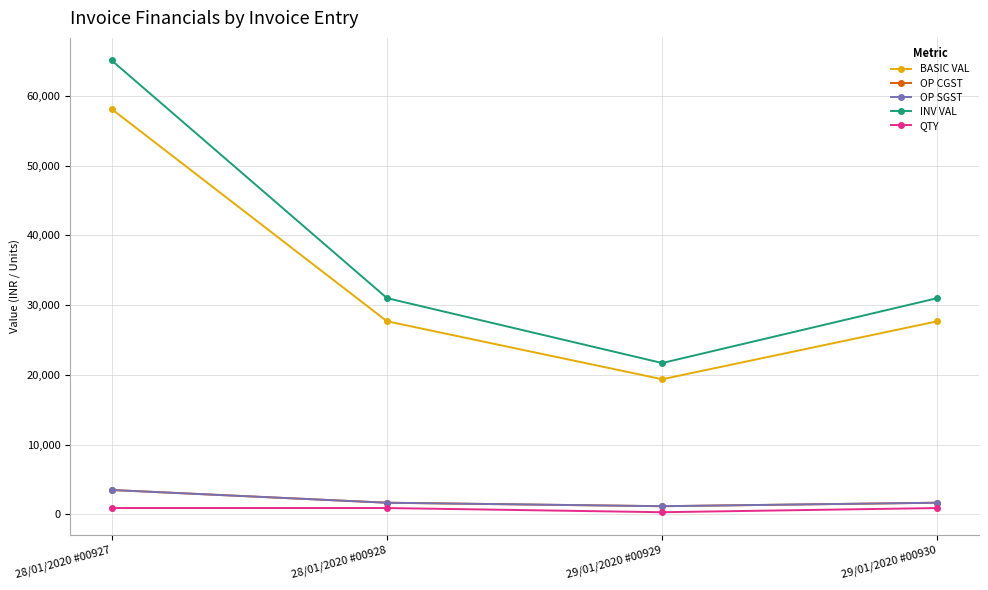

Is this an area chart (filled region under the line)?

No